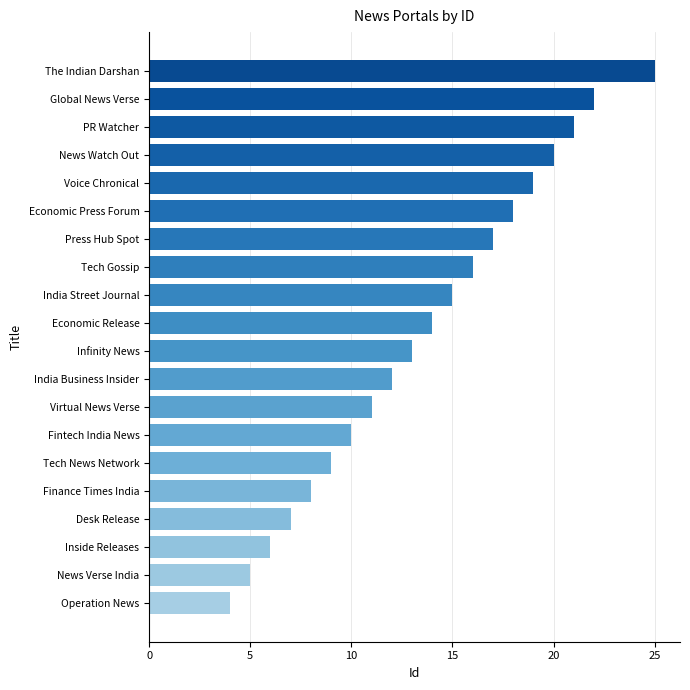

Reading bottom to top, transcribe all the data shown in this chart.

Operation News=4	News Verse India=5	Inside Releases=6	Desk Release=7	Finance Times India=8	Tech News Network=9	Fintech India News=10	Virtual News Verse=11	India Business Insider=12	Infinity News=13	Economic Release=14	India Street Journal=15	Tech Gossip=16	Press Hub Spot=17	Economic Press Forum=18	Voice Chronical=19	News Watch Out=20	PR Watcher=21	Global News Verse=22	The Indian Darshan=25